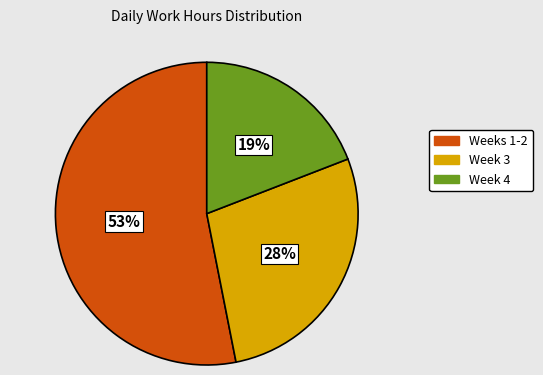

Does any single category account for the majority?

Yes